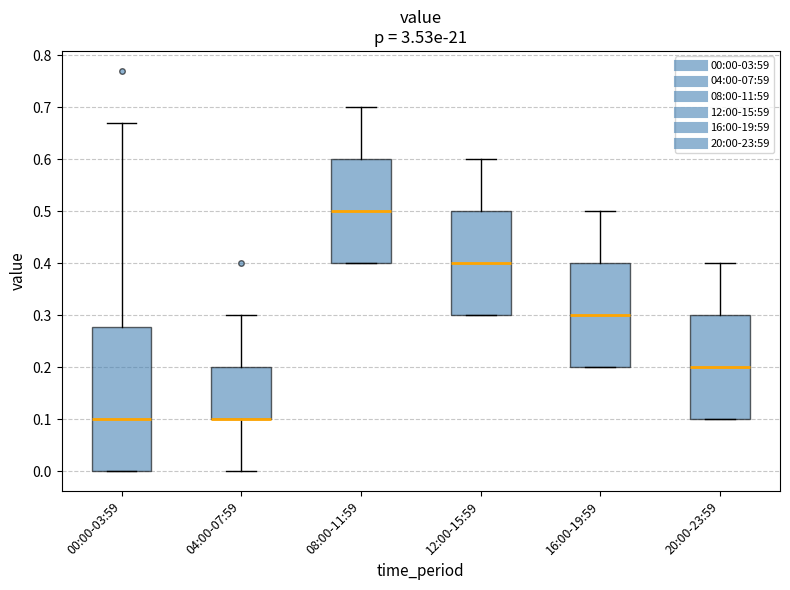

Reading left to right, read every box against the y-axis: the position of its median line, the range the box covers, and the ends of its whiskers. The values are not printed on the chart, so give them approximately, as read against the axis.

00:00-03:59: median 0.10, box 0.00 to 0.28, whiskers 0.00 to 0.67
04:00-07:59: median 0.10 (drawn on the box's lower edge), box 0.10 to 0.20, whiskers 0.00 to 0.30
08:00-11:59: median 0.50, box 0.40 to 0.60, whiskers 0.40 to 0.70
12:00-15:59: median 0.40, box 0.30 to 0.50, whiskers 0.30 to 0.60
16:00-19:59: median 0.30, box 0.20 to 0.40, whiskers 0.20 to 0.50
20:00-23:59: median 0.20, box 0.10 to 0.30, whiskers 0.10 to 0.40